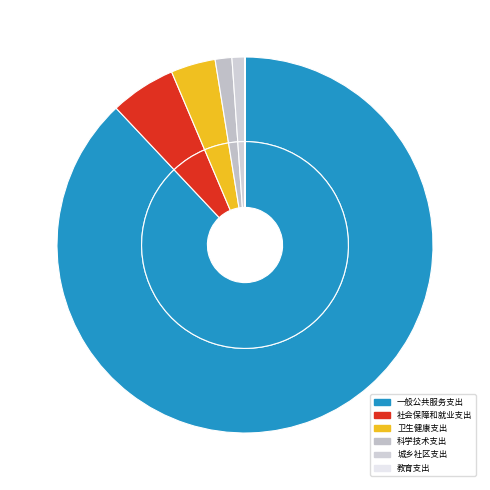

Does any single category account for the majority?

Yes